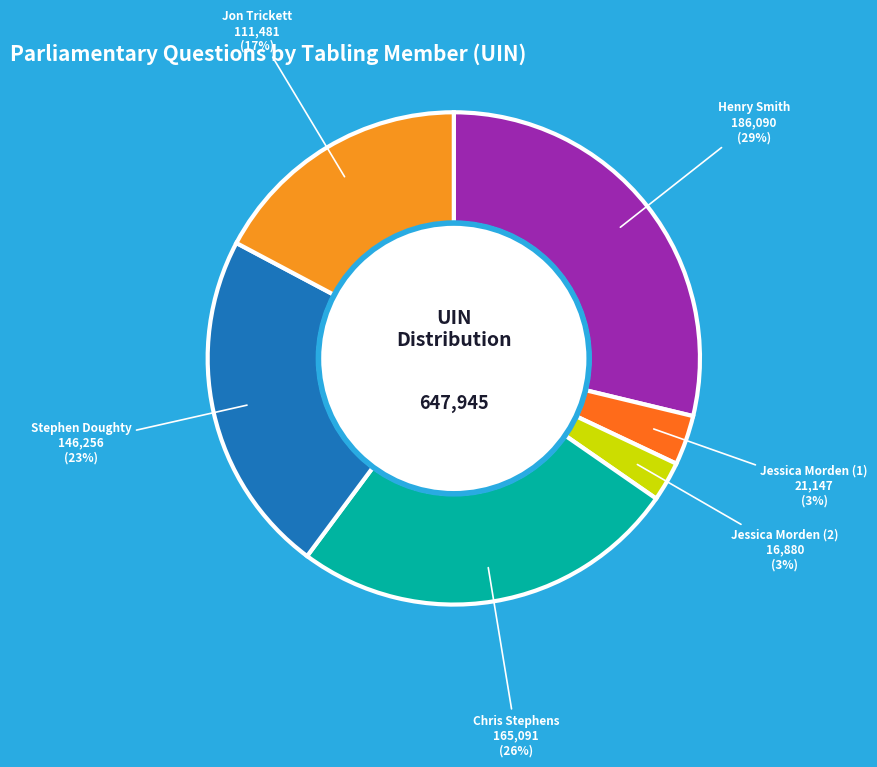

How many segments does this pie chart have?

6